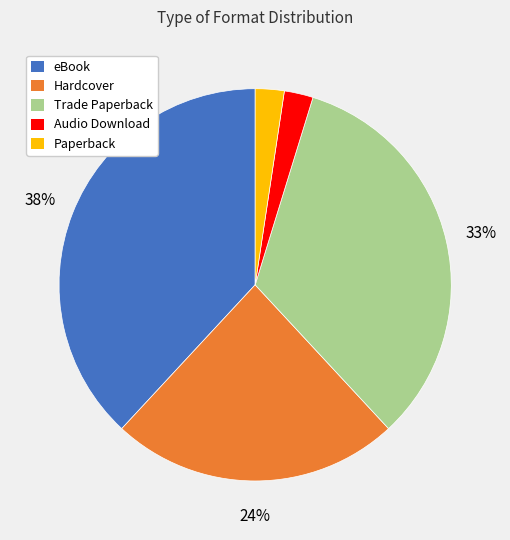

To the nearest percent, what portion does Hardcover represent?

24%